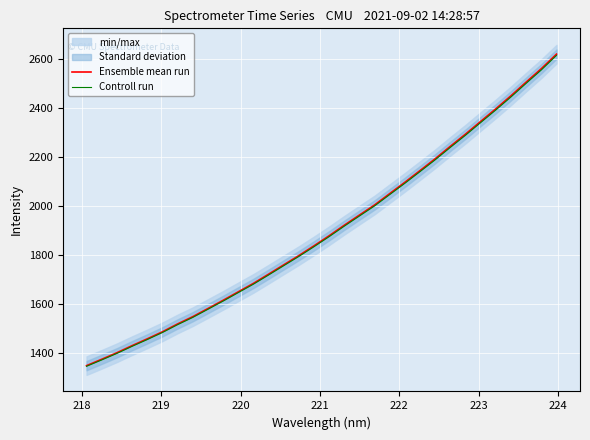

At how many categories does at least one series exceed 2526?

2